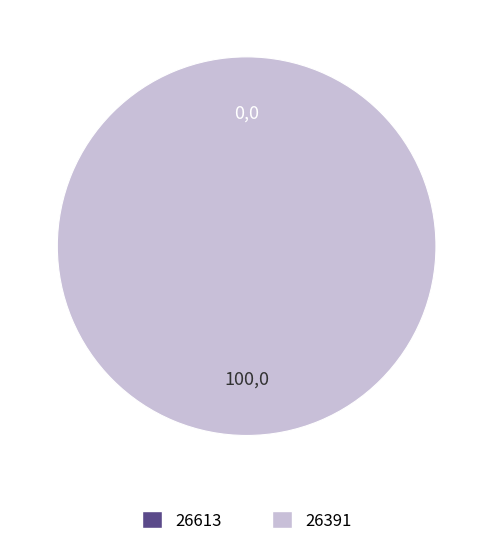

Which has a higher value, 26391 or 26613?

26391